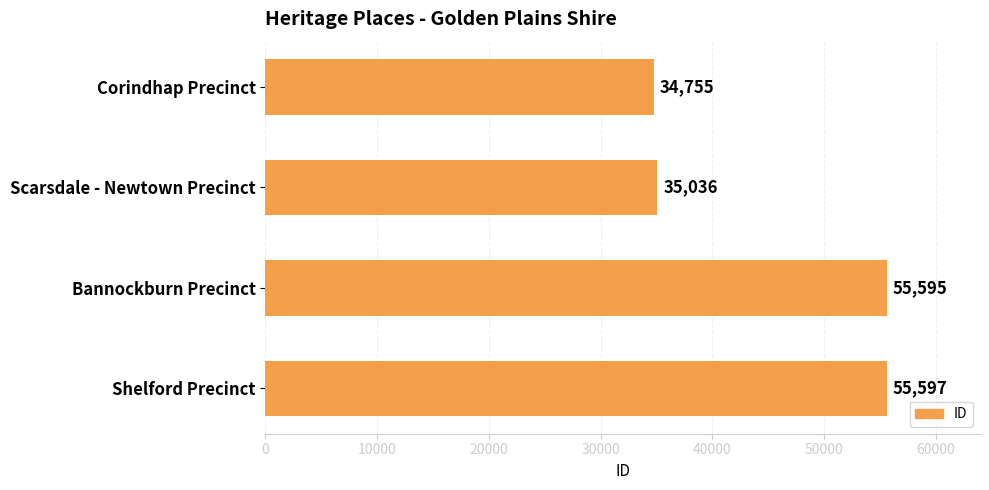

The value at Bannockburn Precinct is 31075. True or false?

False